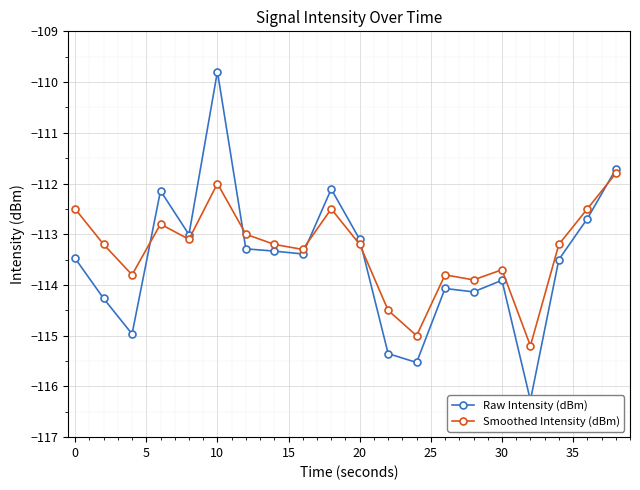

Which series ends up on top after the final intersection of Raw Intensity (dBm) and Smoothed Intensity (dBm)?

Raw Intensity (dBm)